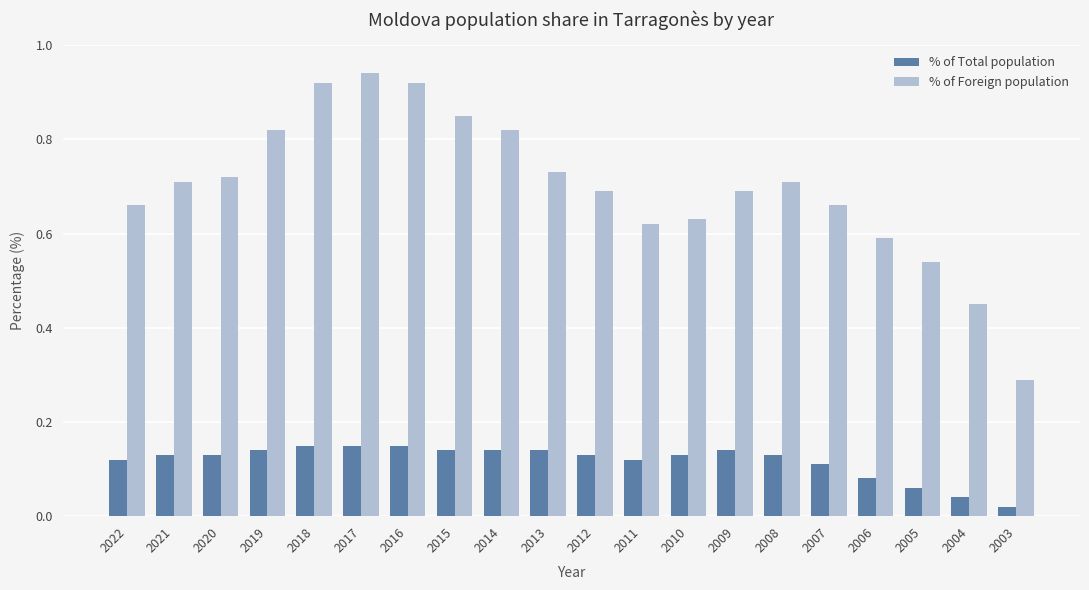

Which series has the largest range (max minus min)?

% of Foreign population